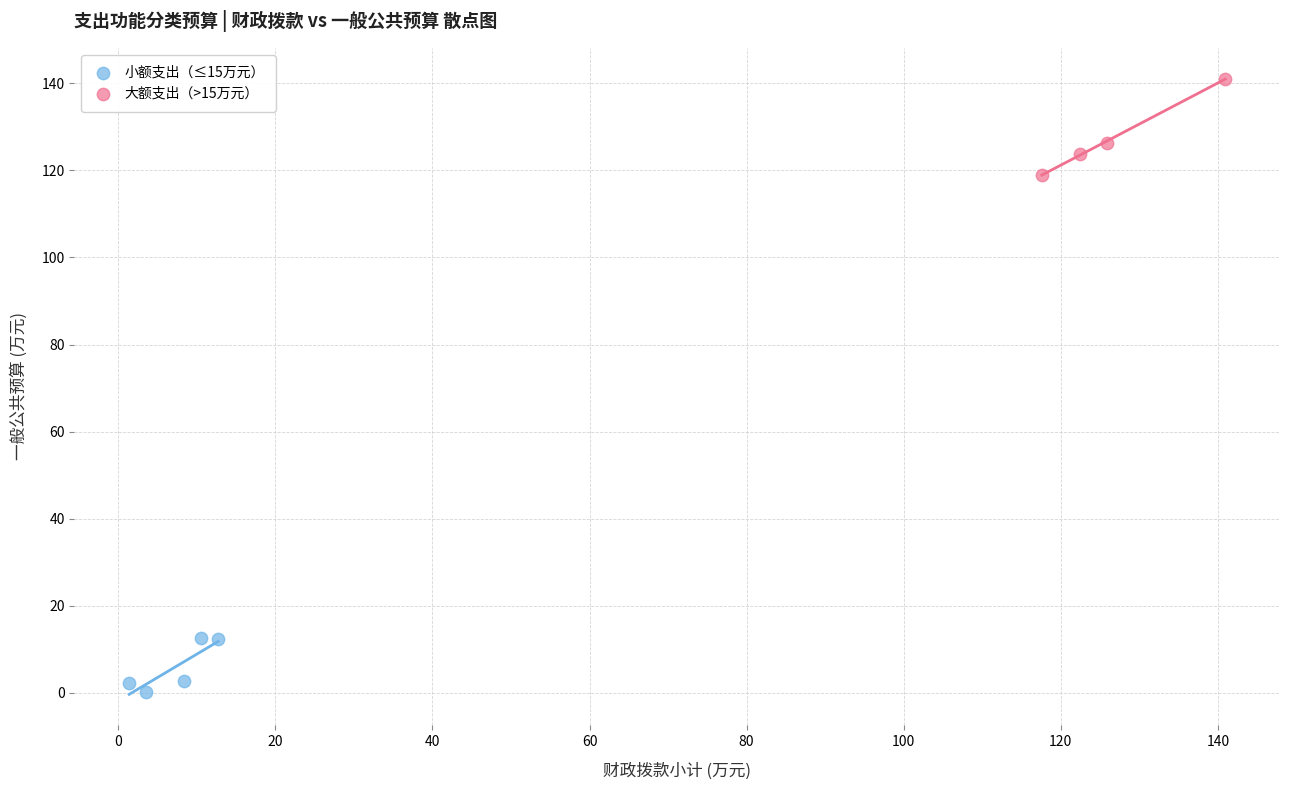

What are all the series names shown in the legend?

小额支出（≤15万元）, 大额支出（>15万元）